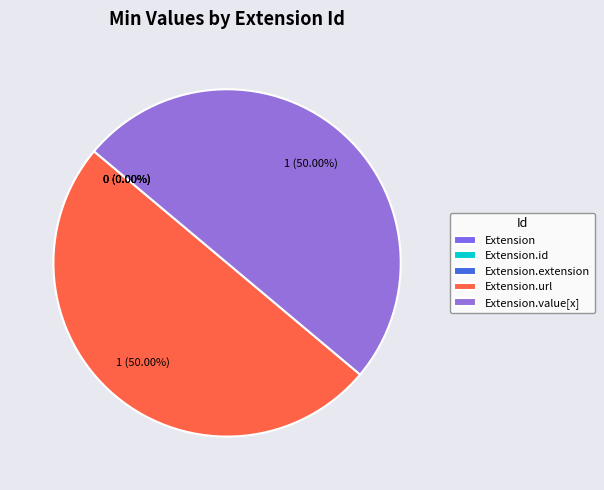

Does any single category account for the majority?

No